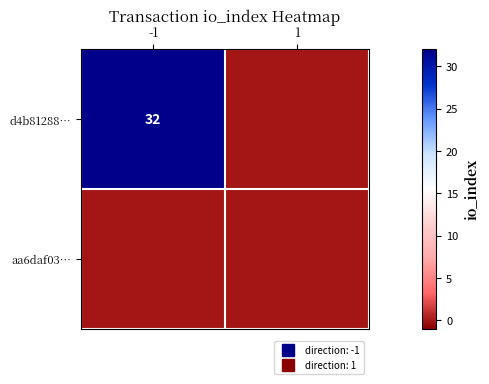

At how many categories does at least one series exceed 31?

1